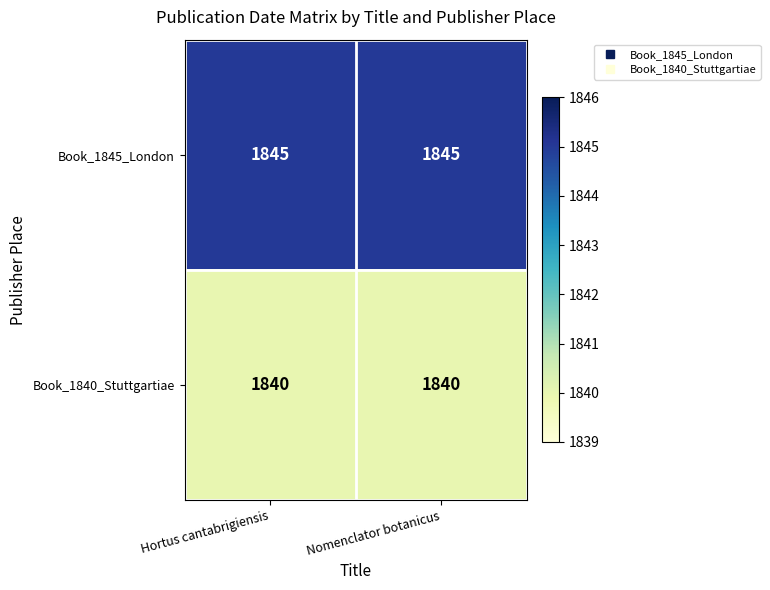

Rank the series by their average value, from lowest to highest.

Book_1840_Stuttgartiae, Book_1845_London